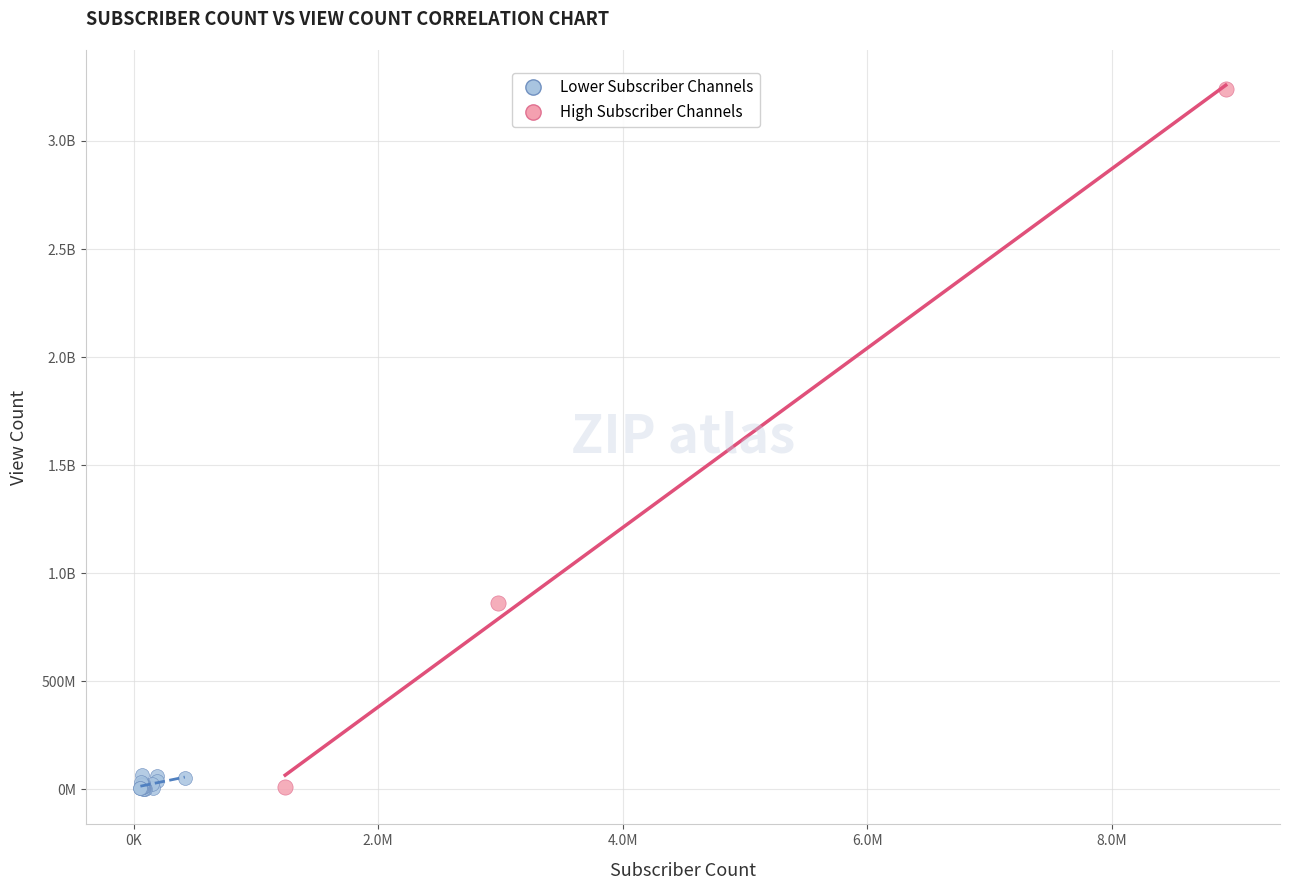

What are all the series names shown in the legend?

Lower Subscriber Channels, High Subscriber Channels